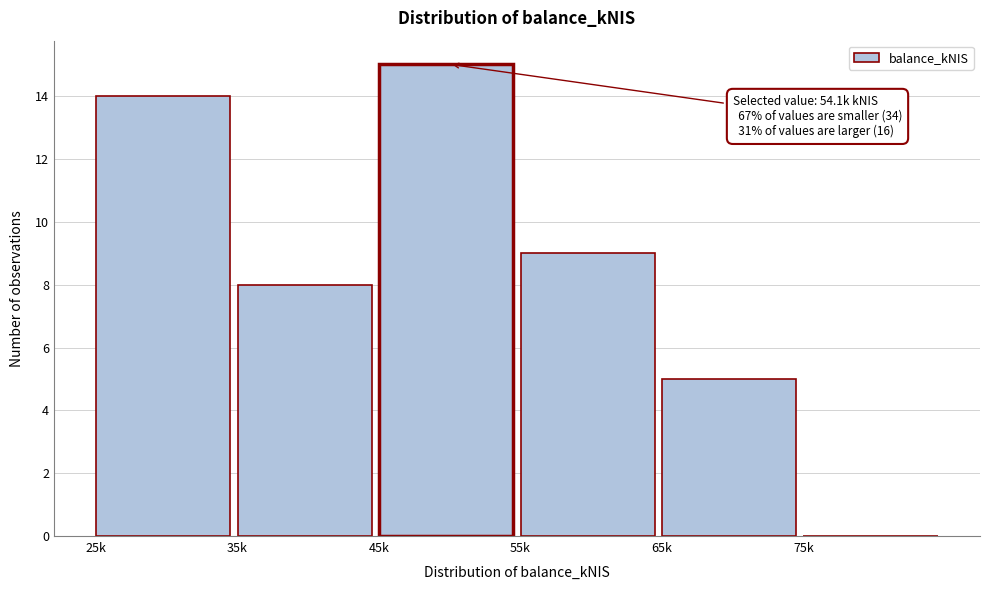

Reading right to left, what are all the values shown in this chart?

75k=0	65k=5	55k=9	45k=15	35k=8	25k=14